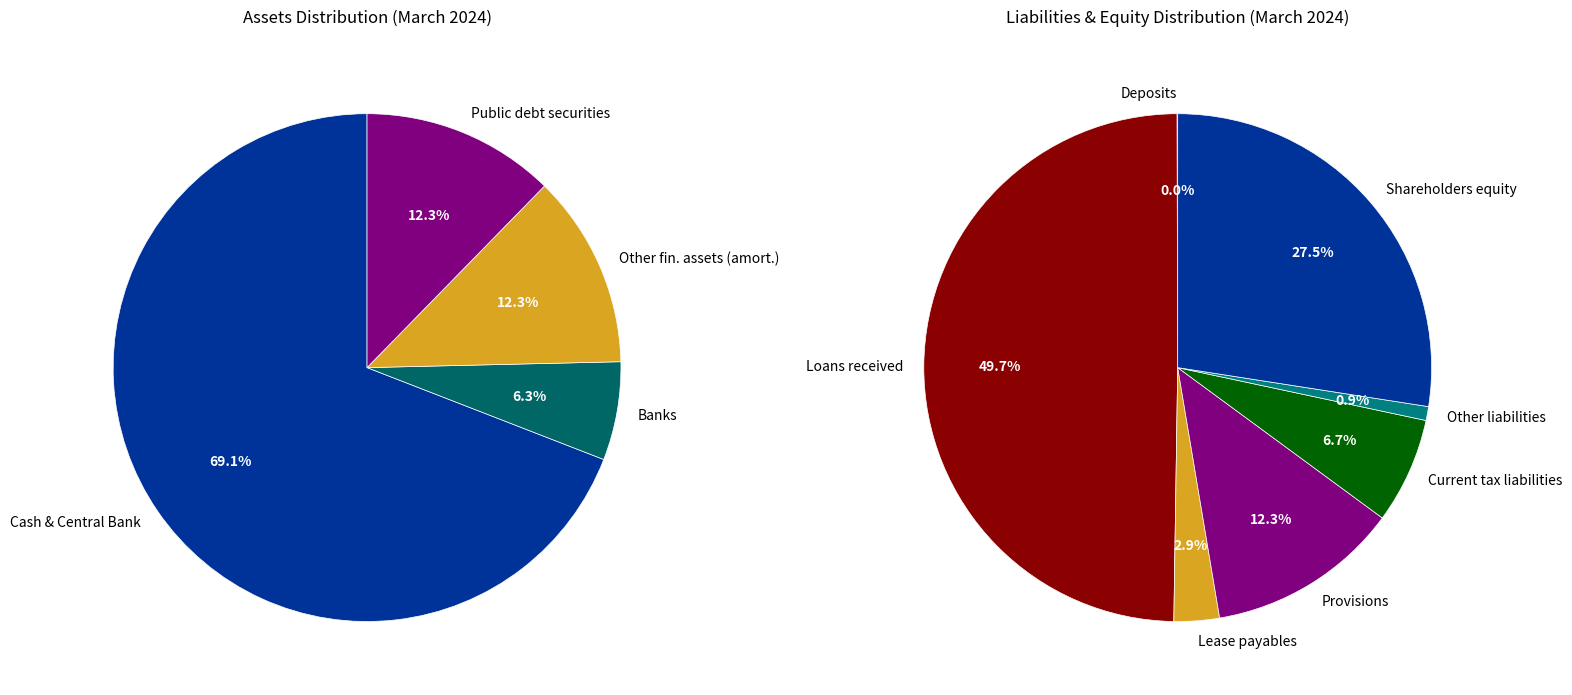

How many segments does this pie chart have?

7